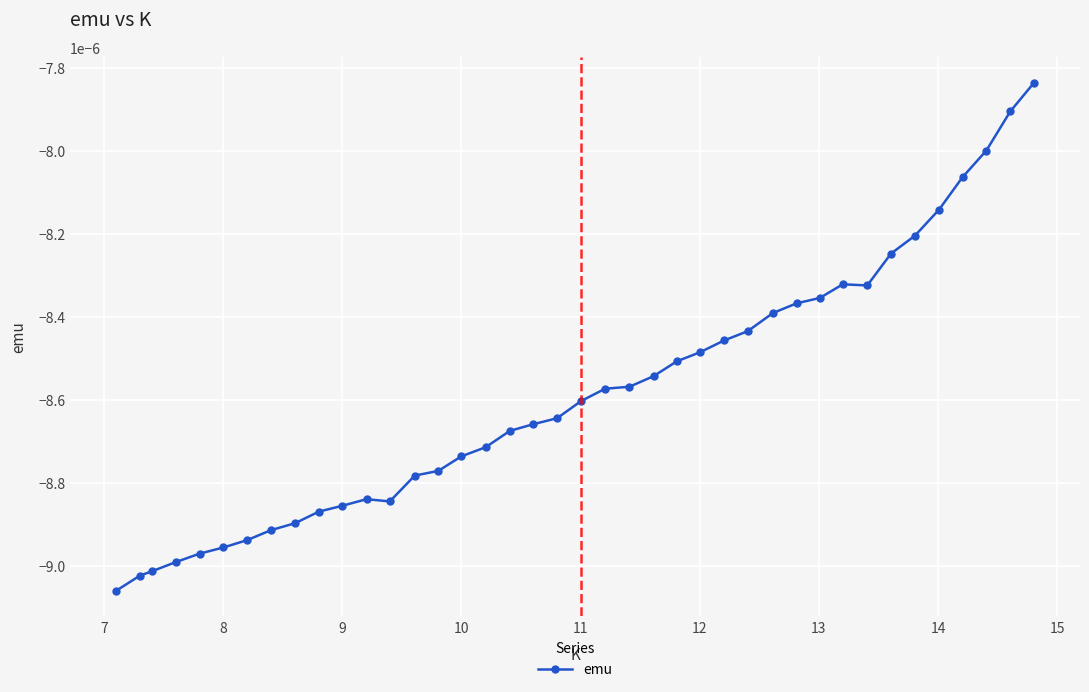

Does the chart have visible grid lines?

Yes